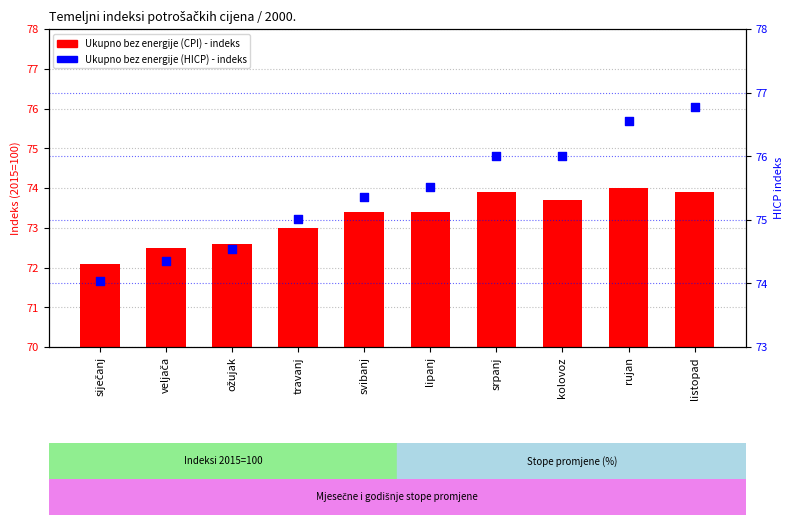

What is the total value across all series at lipanj?

148.9